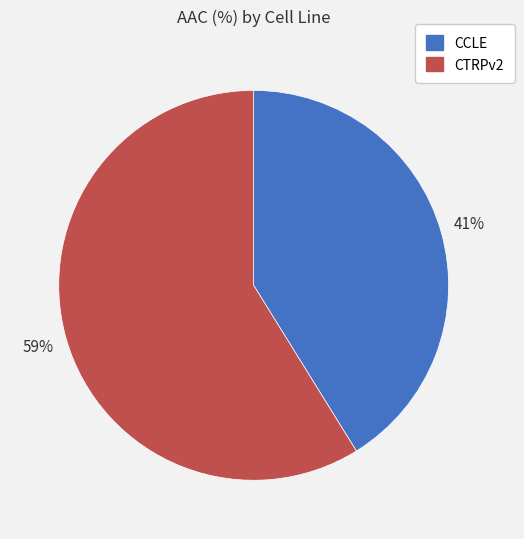

To the nearest percent, what is the difference between the CCLE and CTRPv2 slice percentages?

18%